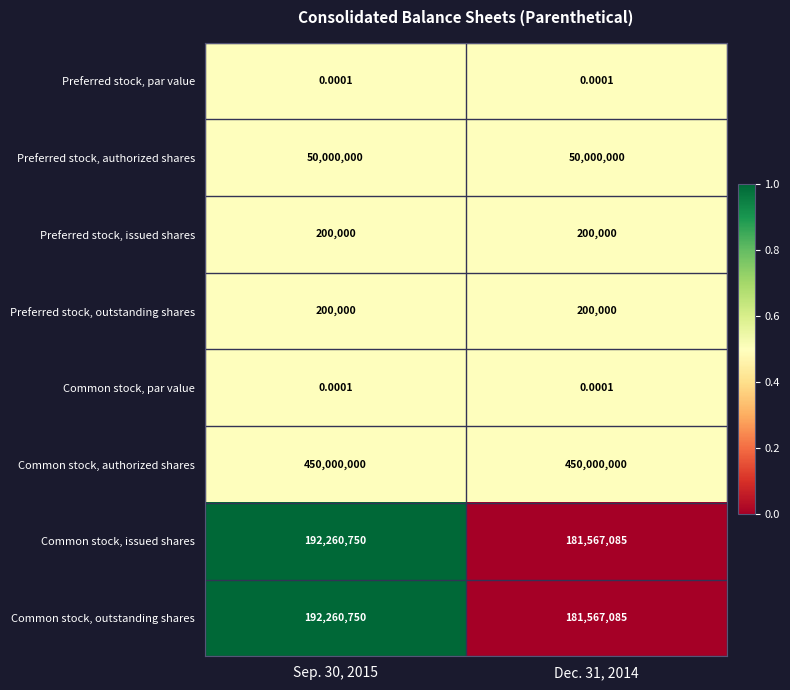

Which series has the largest total across all categories?

Common stock, authorized shares